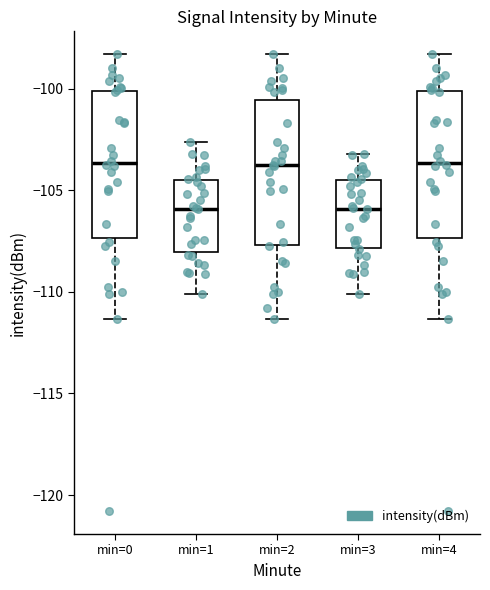

Reading left to right, read every box against the y-axis: the position of its median line, the range the box covers, and the ends of its whiskers. The values are not printed on the chart, so give them approximately, as read against the axis.

min=0: median -103.5, box -107.5 to -100.0, whiskers -111.5 to -98.5
min=1: median -106.0, box -108.0 to -104.5, whiskers -110.0 to -102.5
min=2: median -104.0, box -107.5 to -100.5, whiskers -111.5 to -98.5
min=3: median -106.0, box -108.0 to -104.5, whiskers -110.0 to -103.0
min=4: median -103.5, box -107.5 to -100.0, whiskers -111.5 to -98.5